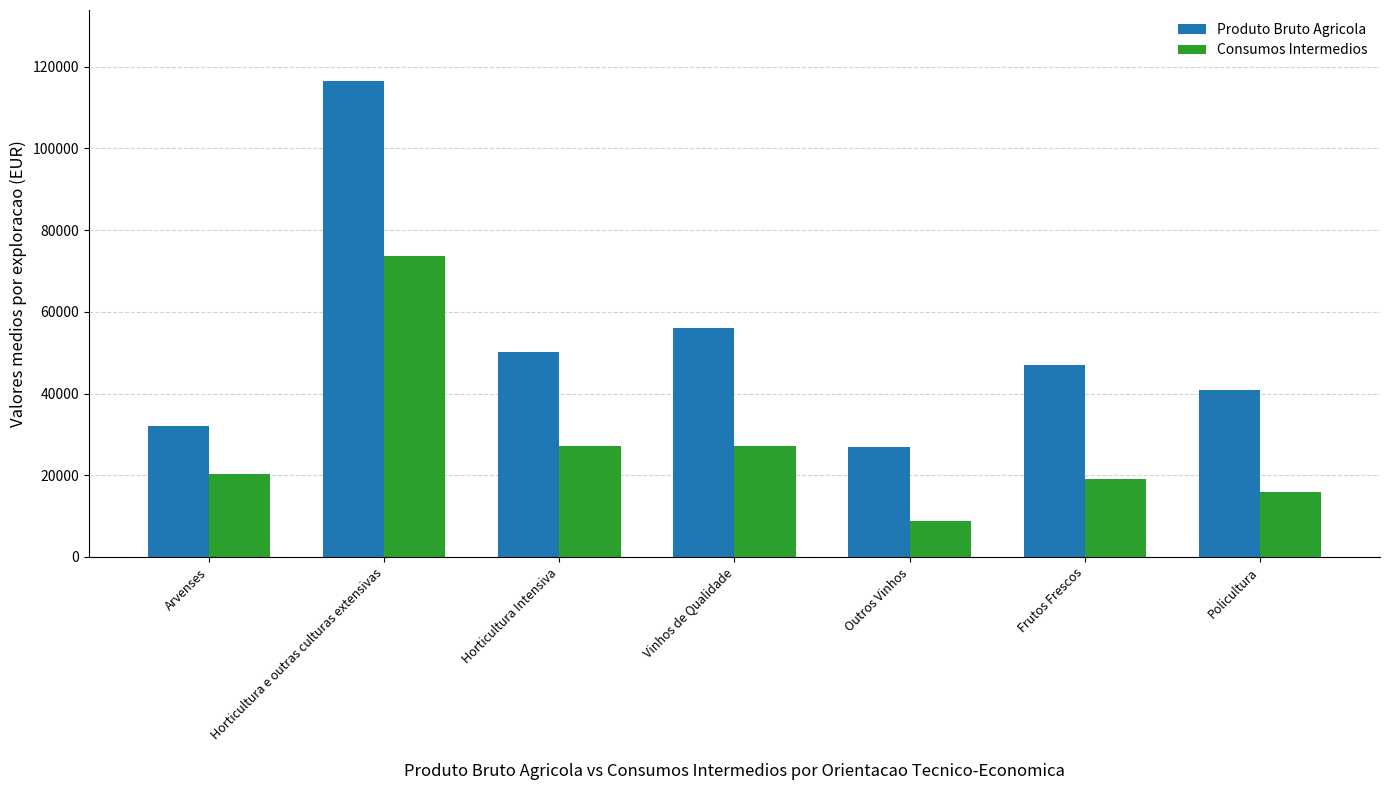

What is the difference between the second highest and minimum values in the Consumos Intermedios series?

18495.1